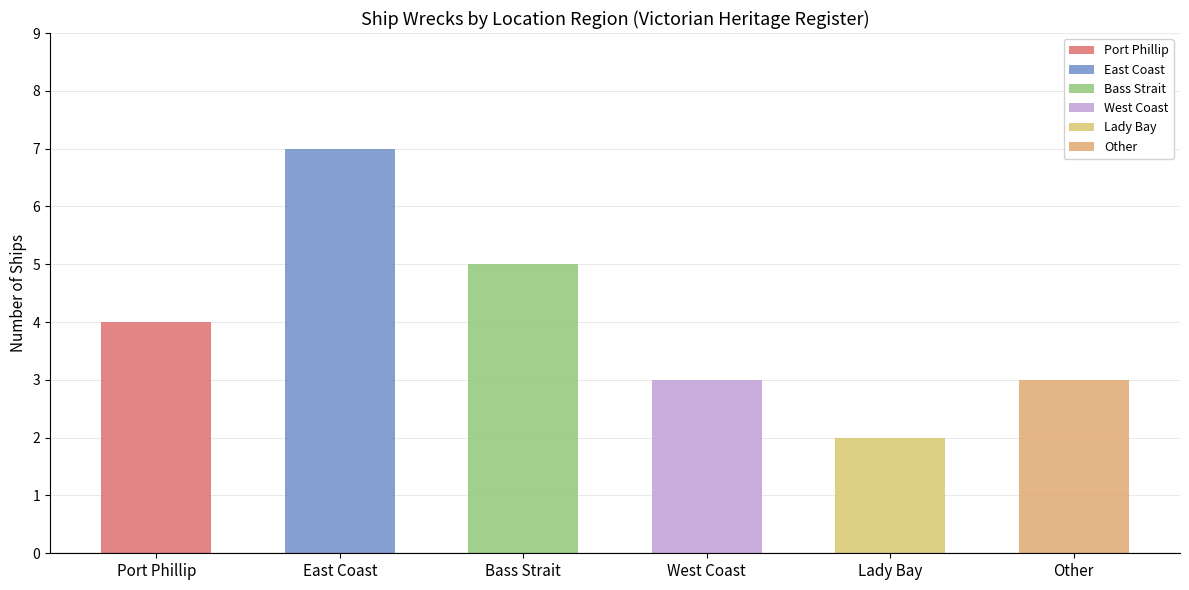

Which has a higher value, Bass Strait or Other?

Bass Strait